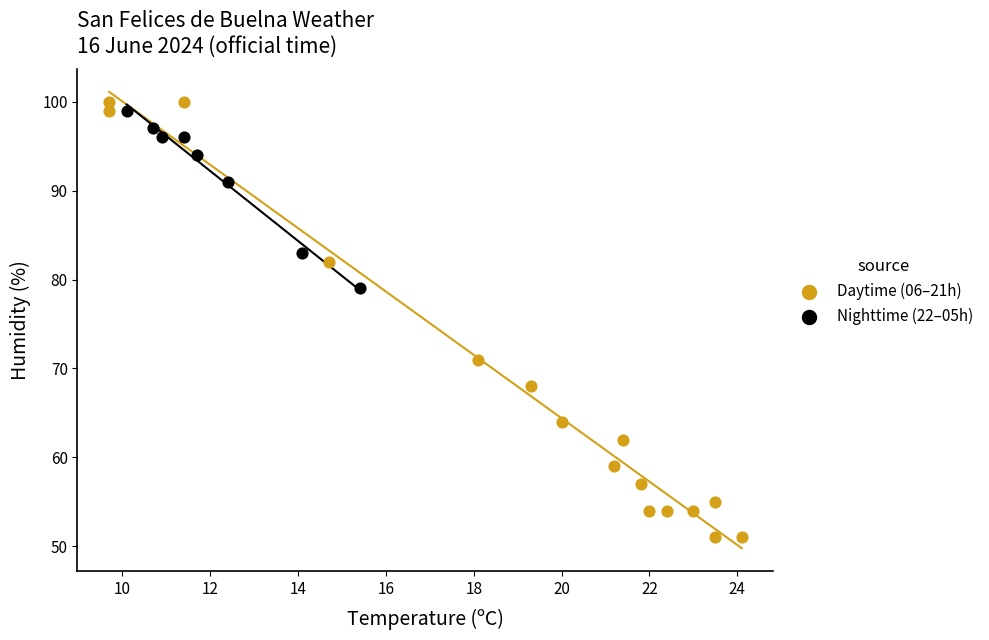

Which series reaches the maximum Y coordinate?

Daytime (06–21h)